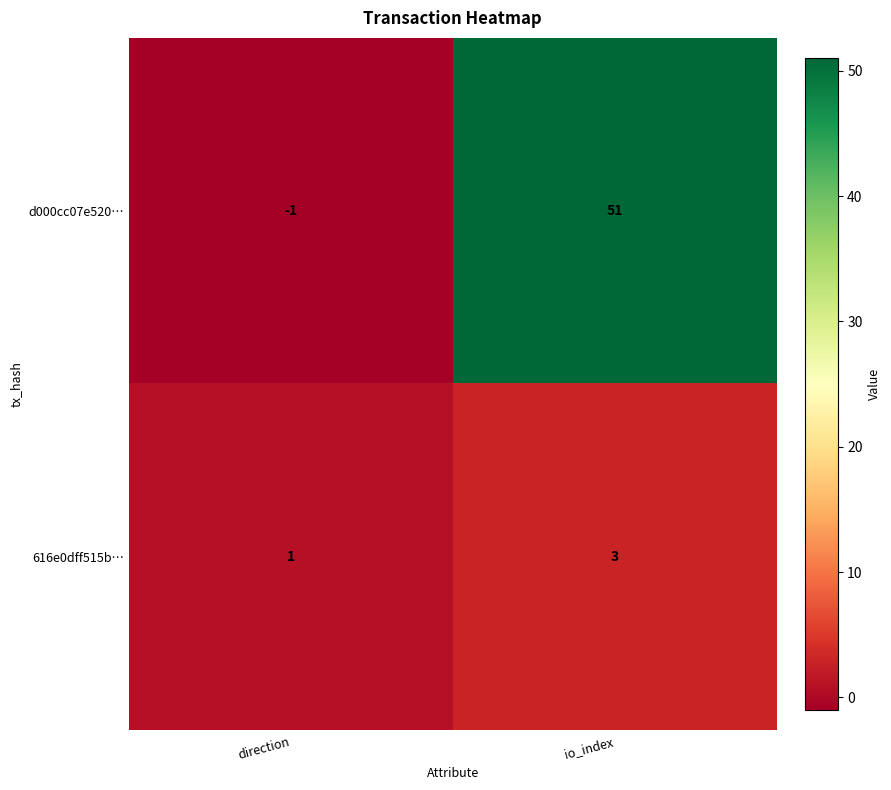

At io_index, list the series in order from largest to smallest.

d000cc07e520…, 616e0dff515b…